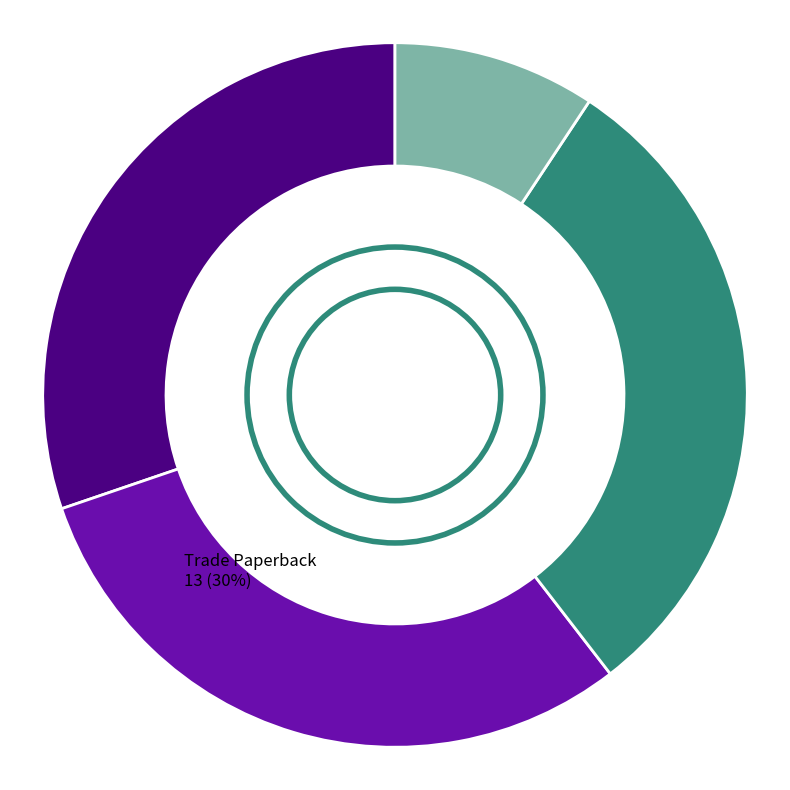

To the nearest percent, what is the average slice percentage?

25%